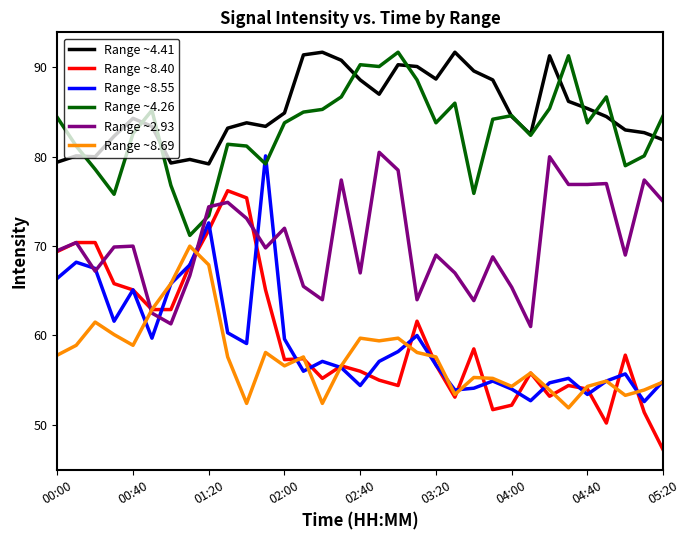

Which series has the largest total across all categories?

Range ~4.41